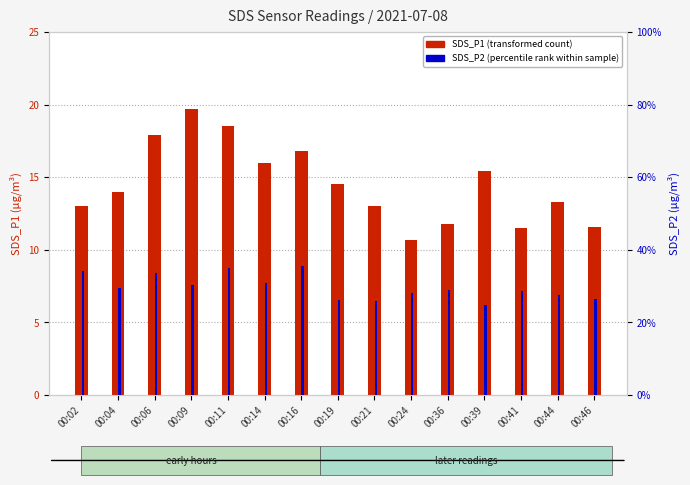

Between 00:11 and 00:36, which series saw the biggest shift?

SDS_P1 (transformed count)